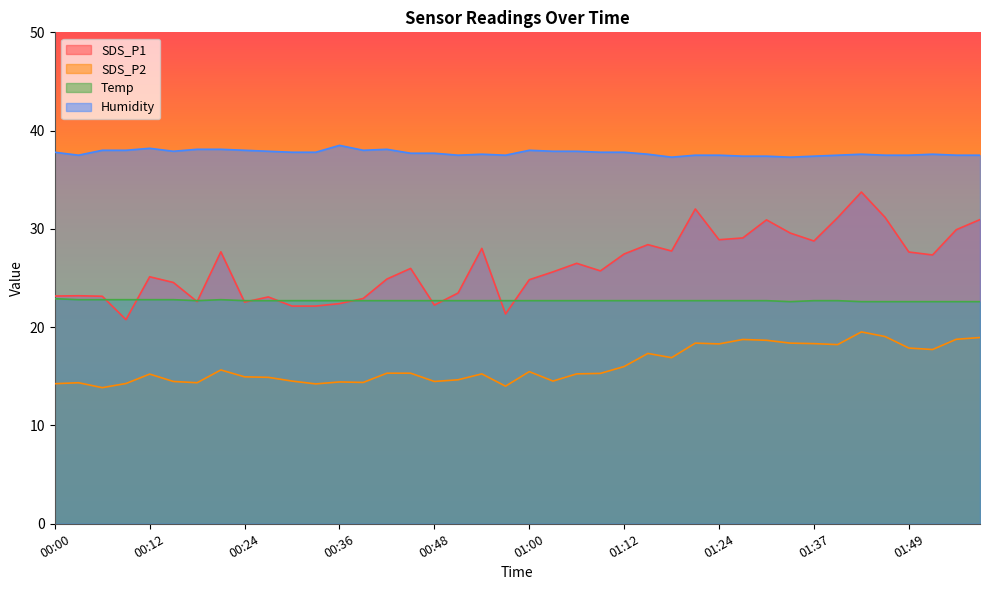

Count the number of categories in the chart.

40